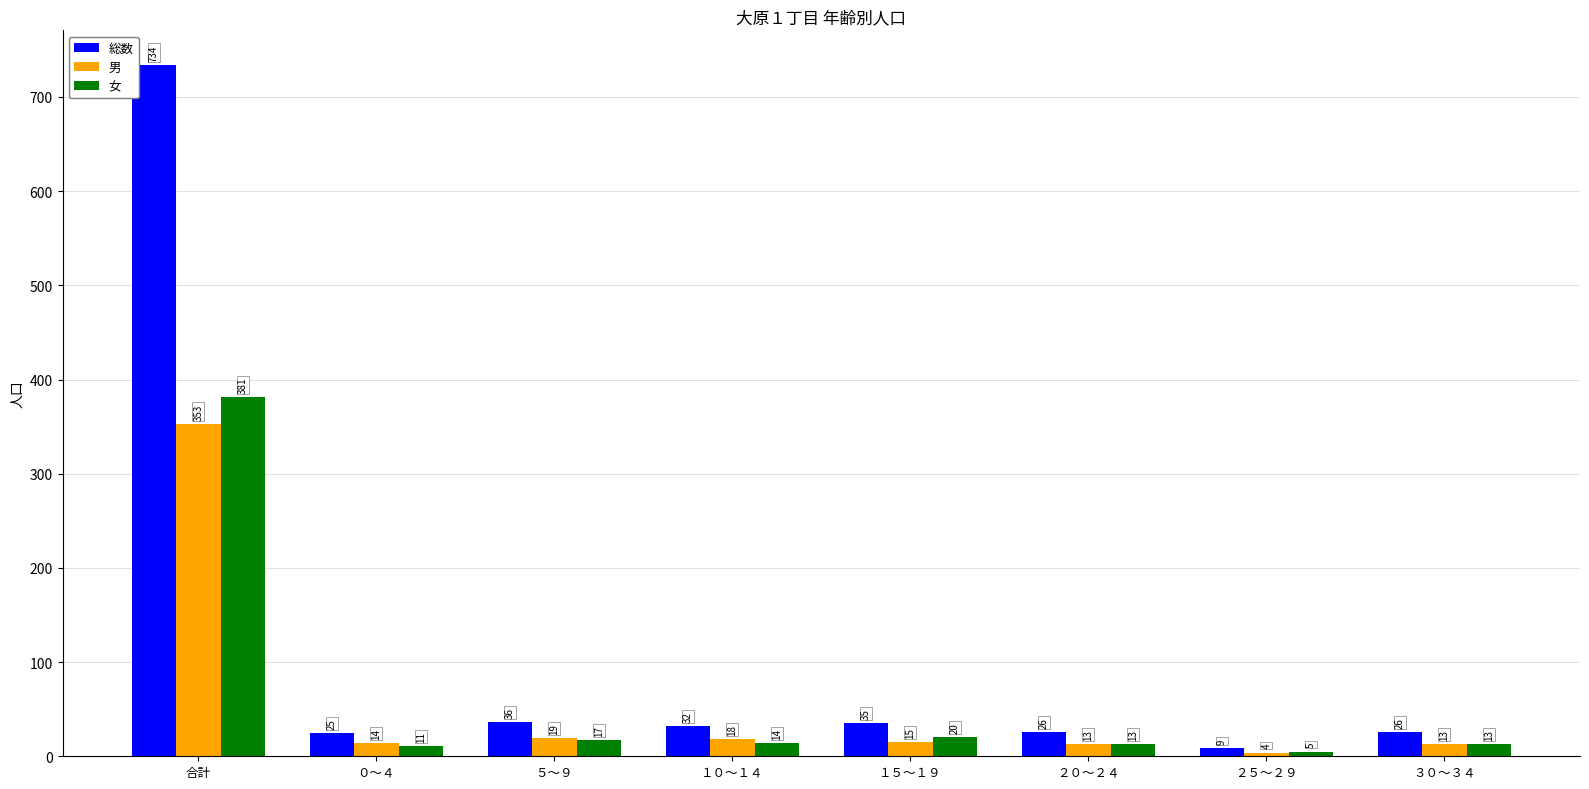

What position from the left is ５～９?

3